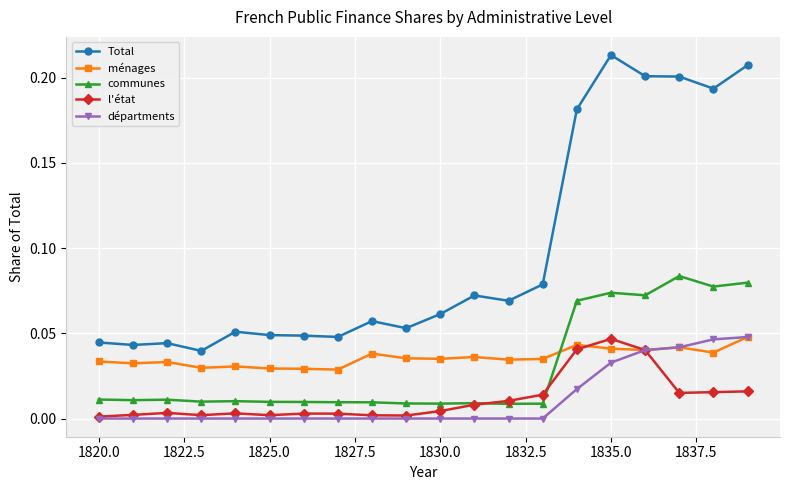

True or false: Total has more than 1 interior local peaks.

True